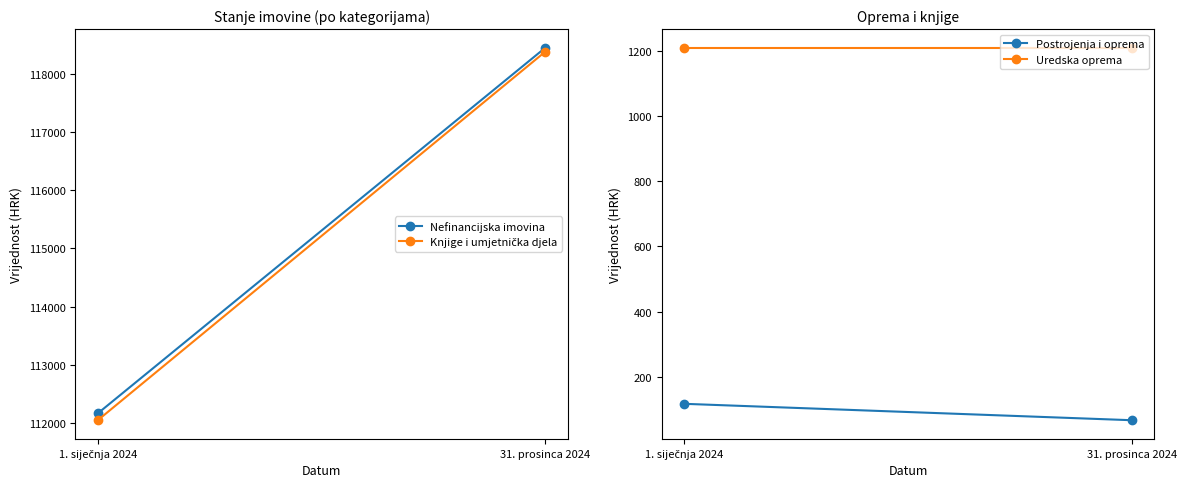

At which label does Knjige i umjetnička djela reach its peak?

31. prosinca 2024